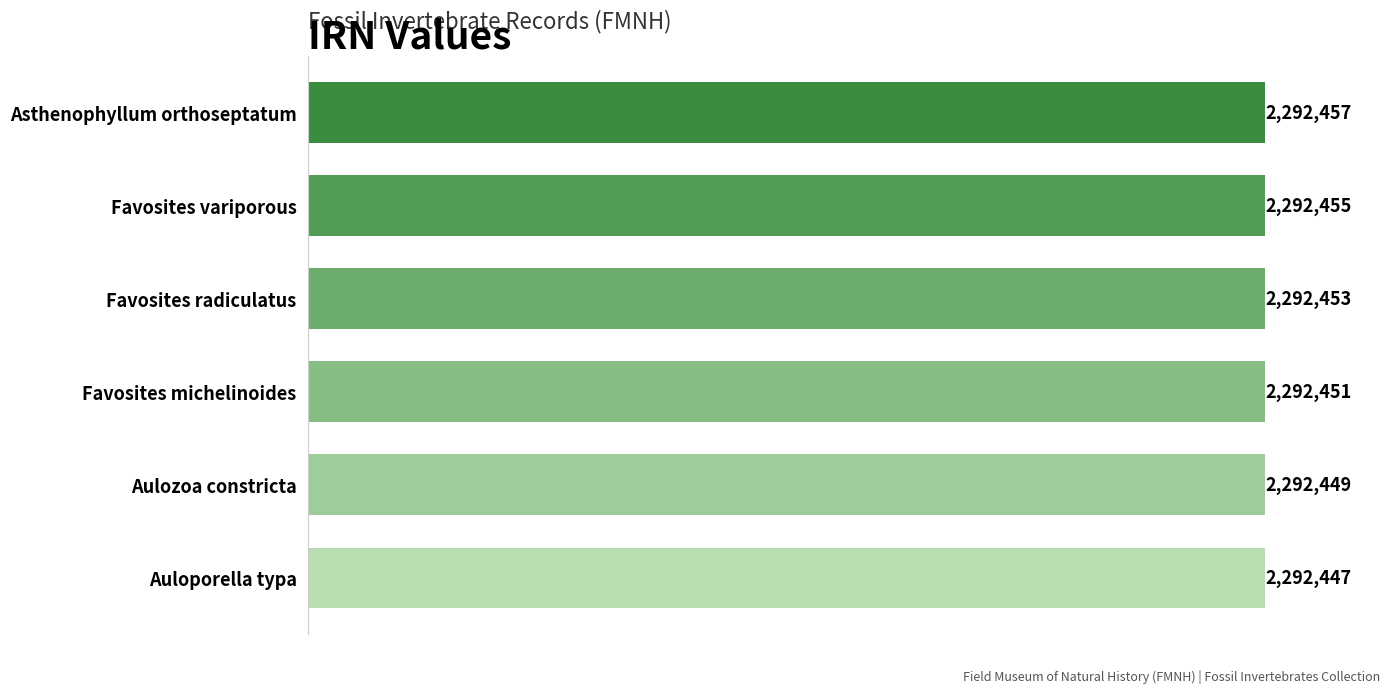

Does the chart contain any negative values?

No